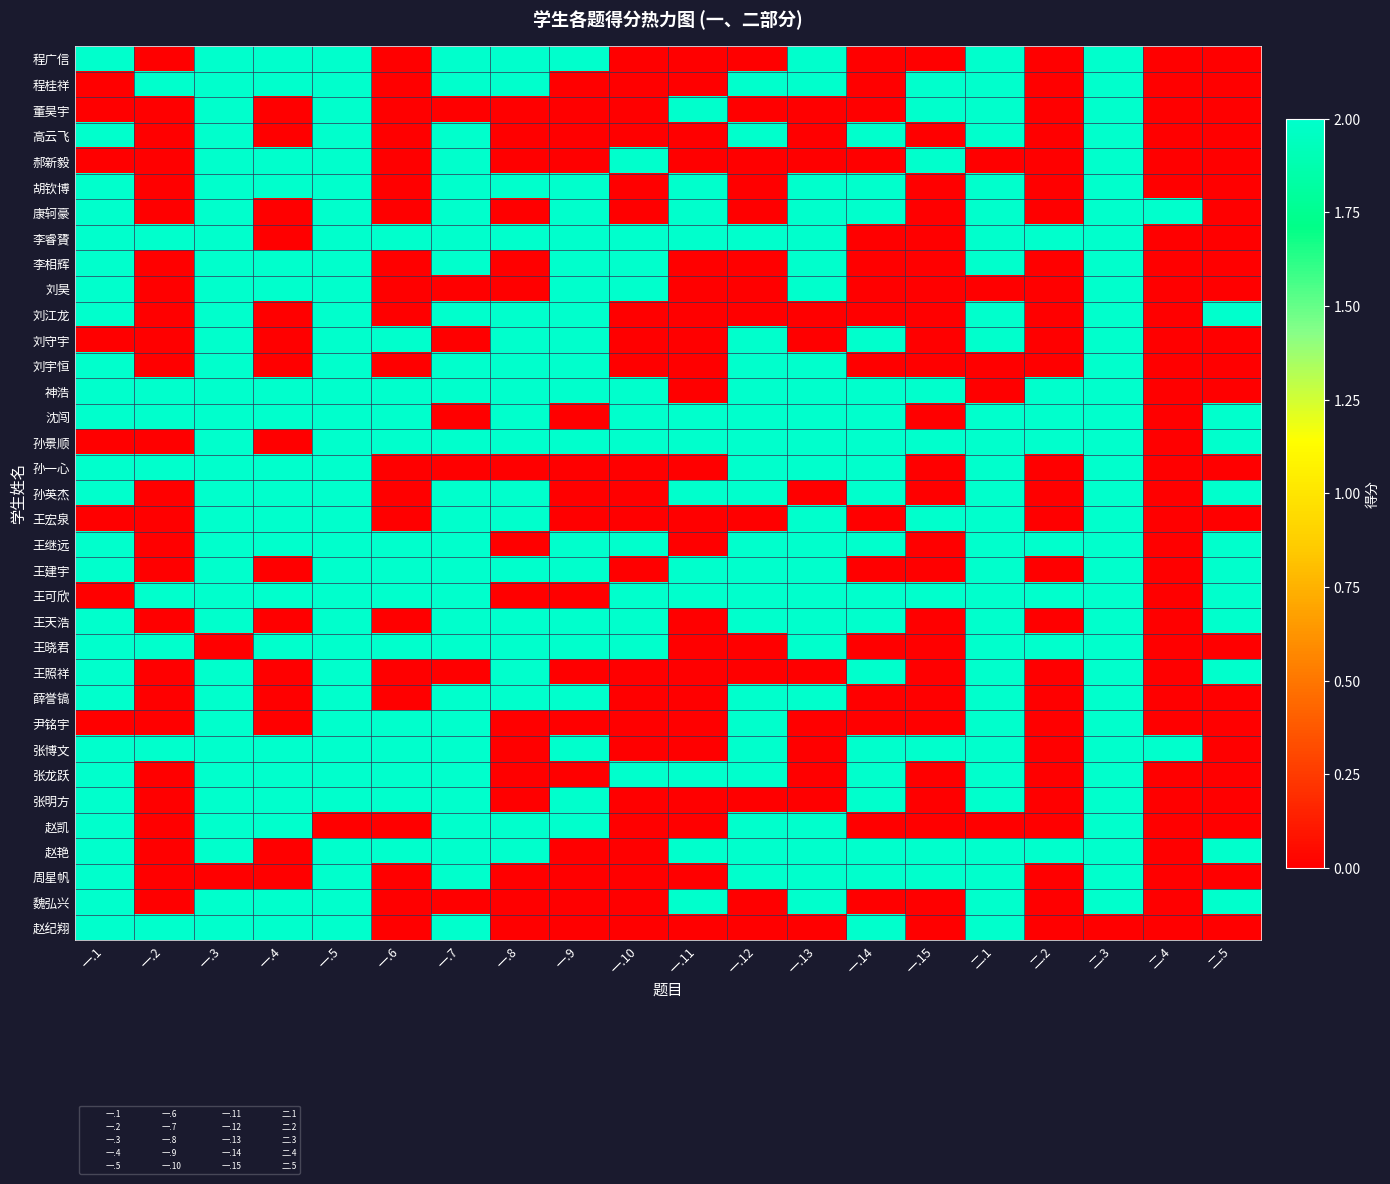

Rank the series at 二.4 from highest to lowest value.

康轲豪, 张博文, 程广信, 程桂祥, 董昊宇, 高云飞, 郝新毅, 胡钦博, 李睿贇, 李相辉, 刘昊, 刘江龙, 刘守宇, 刘宇恒, 神浩, 沈闯, 孙景顺, 孙一心, 孙英杰, 王宏泉, 王继远, 王建宇, 王可欣, 王天浩, 王晓君, 王照祥, 薛誉镐, 尹铭宇, 张龙跃, 张明方, 赵凯, 赵艳, 周星帆, 魏弘兴, 赵纪翔